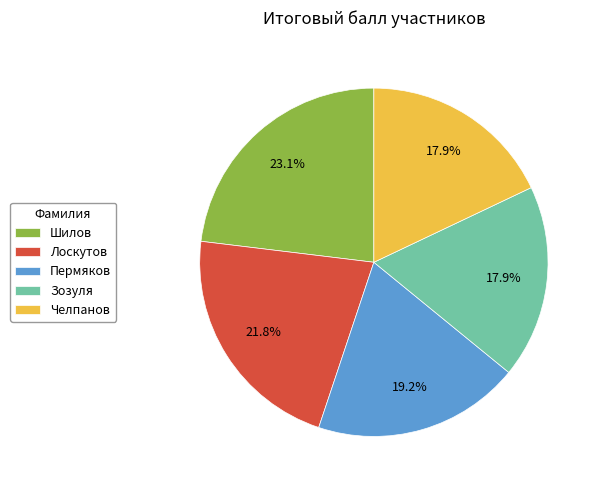

What is the largest slice in the pie chart?

Шилов